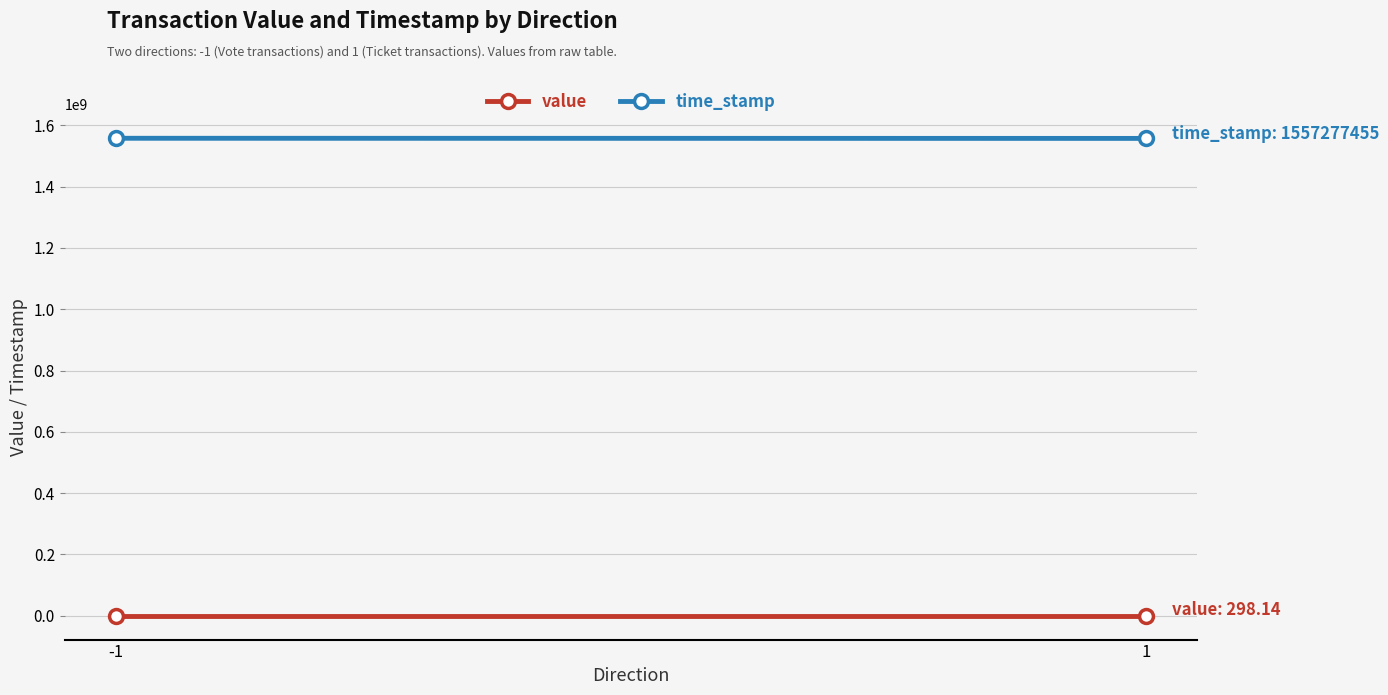

Reading left to right, what are all the values shown in this chart?

value: -1=298.1	1=298.1
time_stamp: -1=1557748529.0	1=1557277455.0